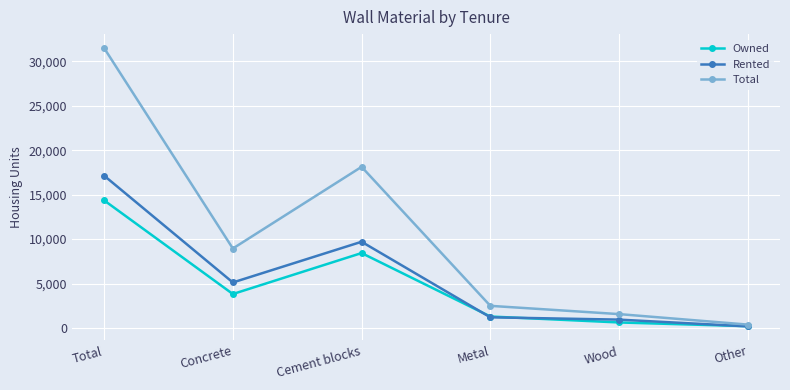

How many interior local peaks does the Owned series have?

1